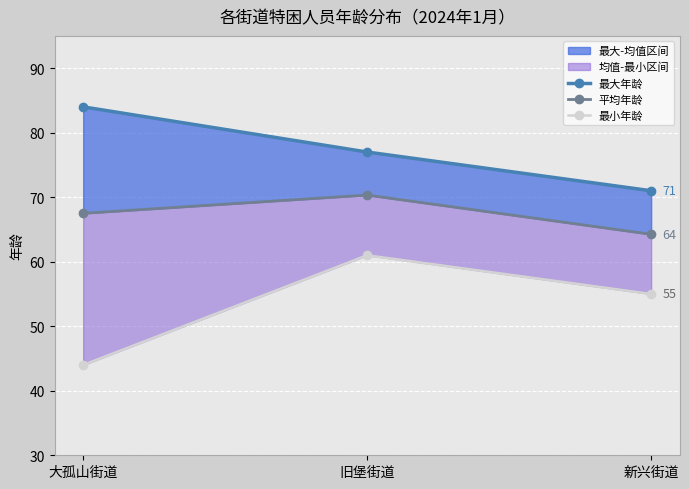

Where does the 最小年龄 series first go above 55?

旧堡街道